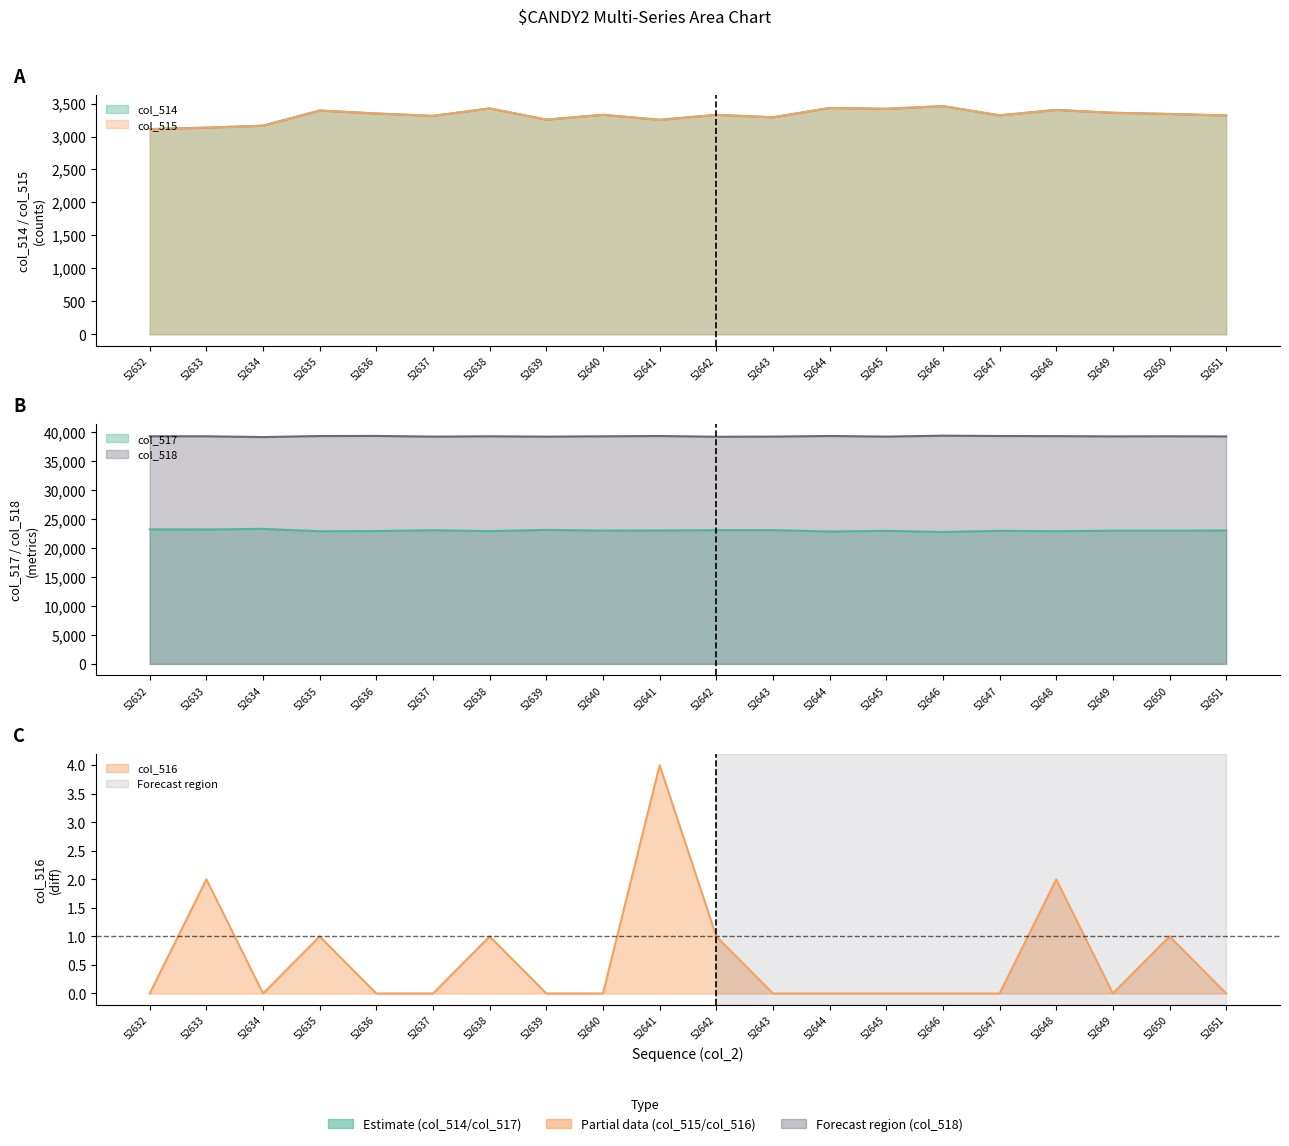

True or false: col_517 and col_516 cross at least once.

False